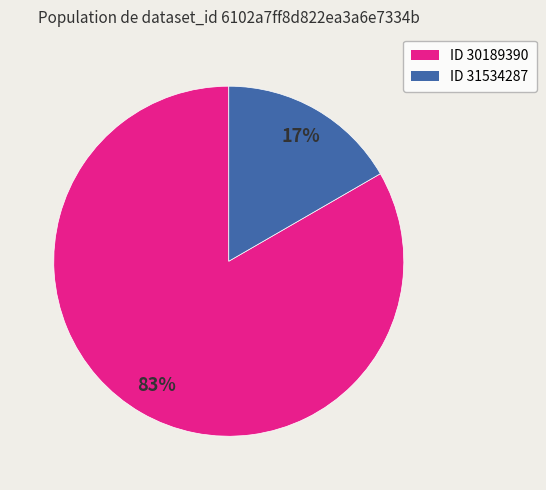

How many segments does this pie chart have?

2